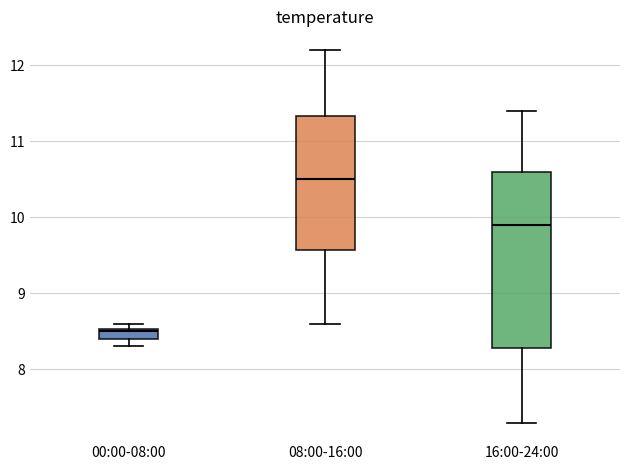

Which box is the tallest, from its lower edge to its upper edge?

16:00-24:00